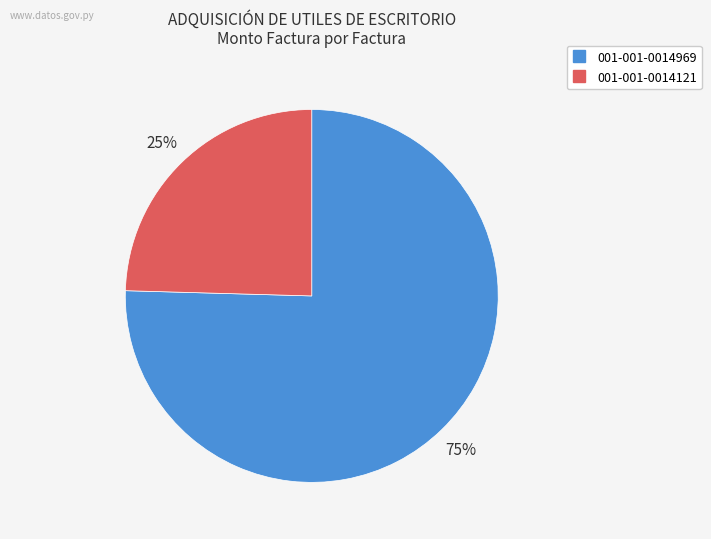

Combined, do 001-001-0014969 and 001-001-0014121 account for over 50%?

Yes